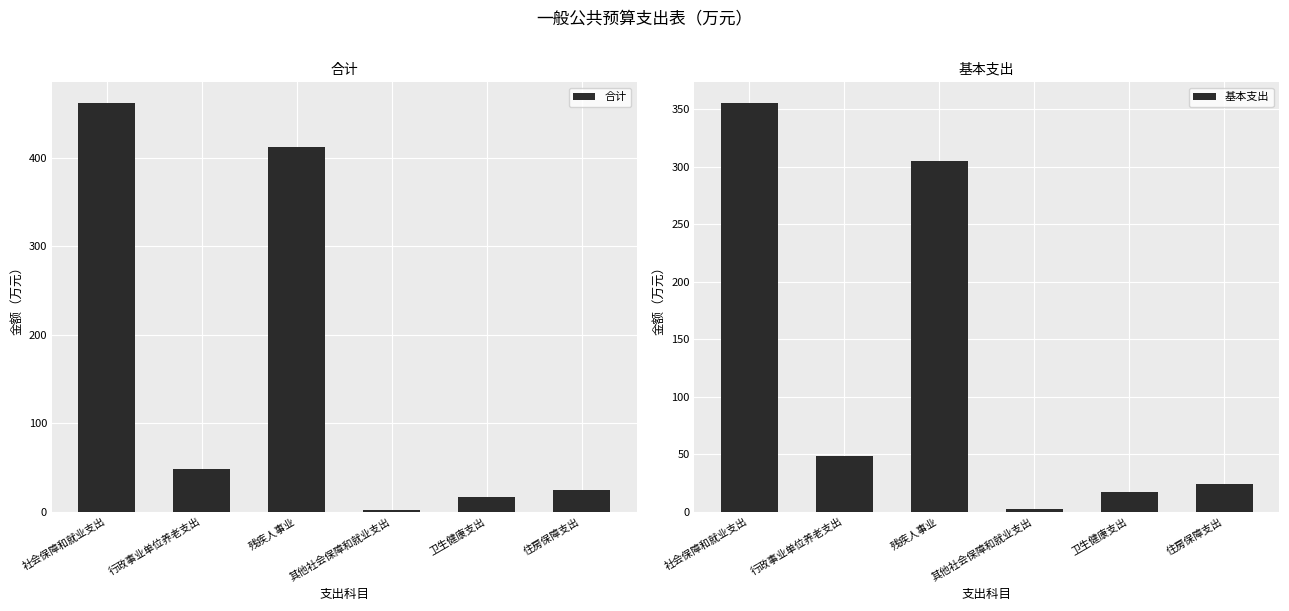

Rank the series at 其他社会保障和就业支出 from highest to lowest value.

合计, 基本支出